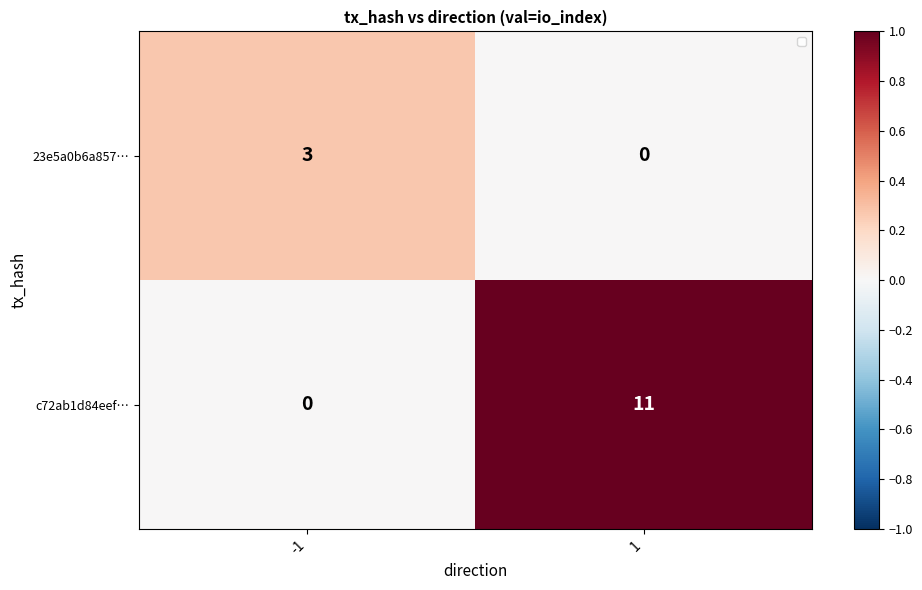

What is the sum of the 23e5a0b6a857… values at 1 and -1?

3